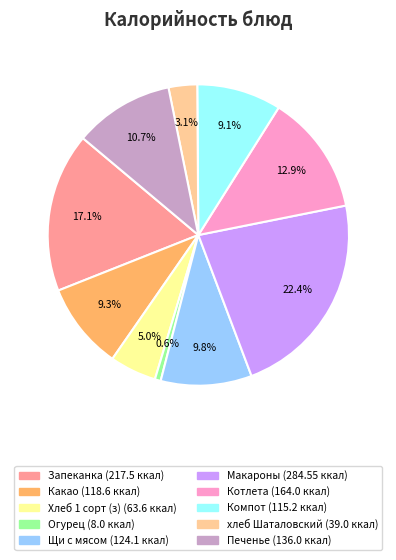

Is there a majority slice in this chart?

No